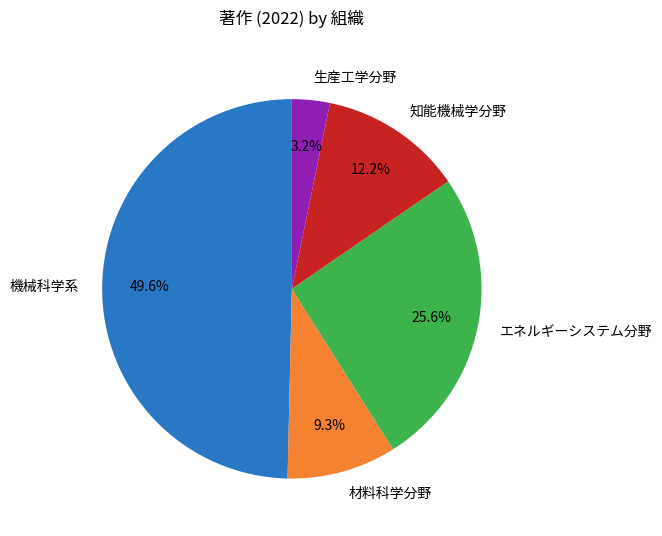

To the nearest percent, what is the average slice percentage?

20%